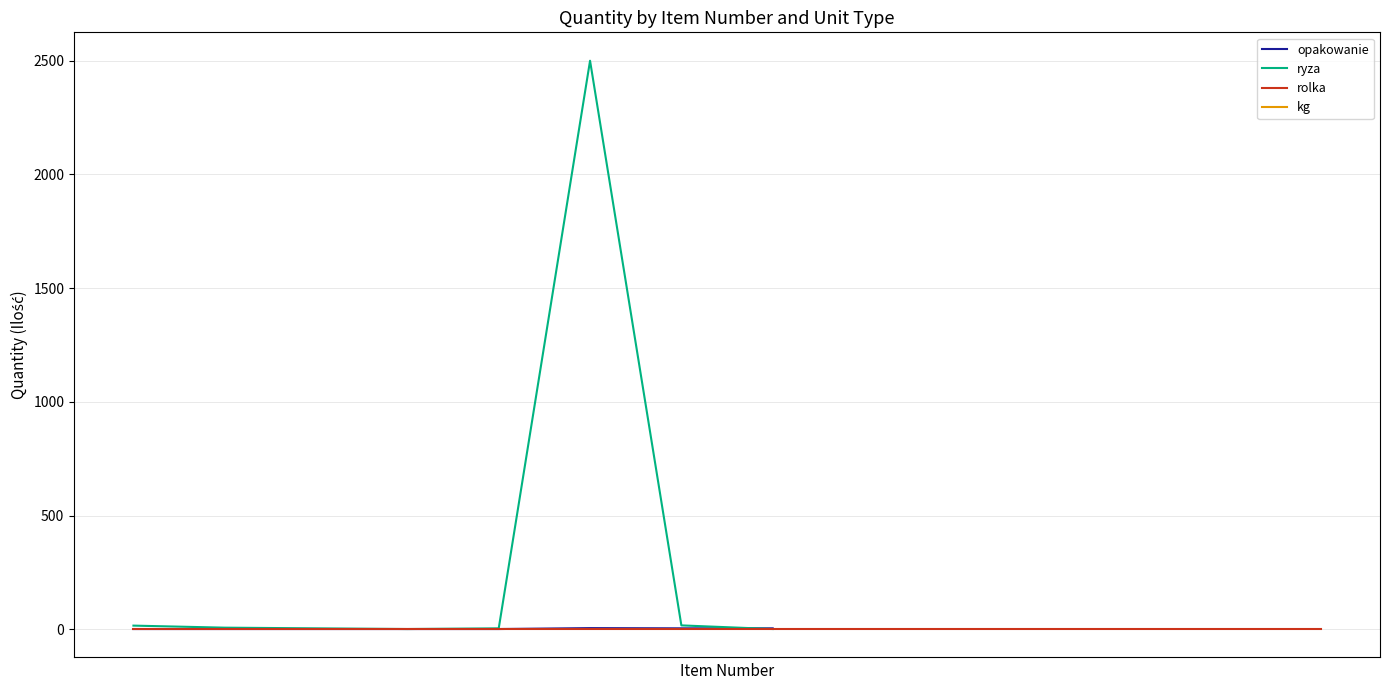

Which series has the largest total across all categories?

ryza